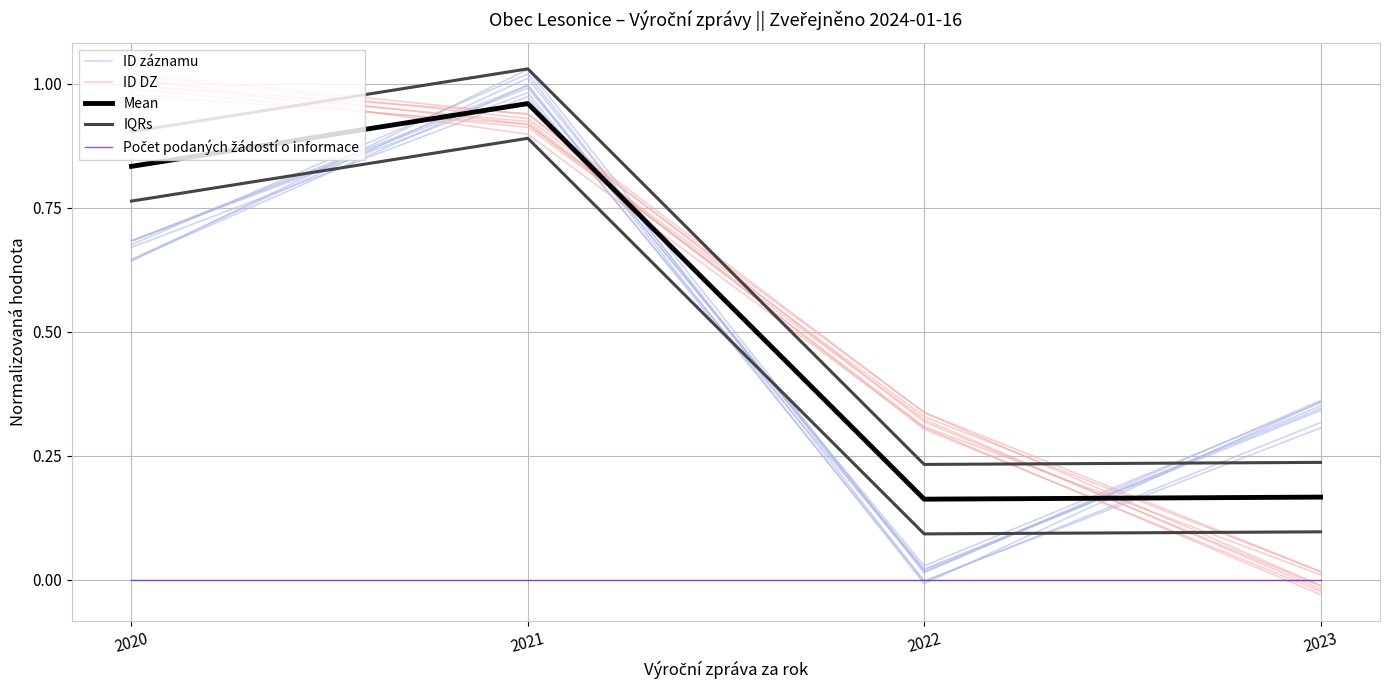

True or false: Mean has a value of 1.3 at 2020.

False